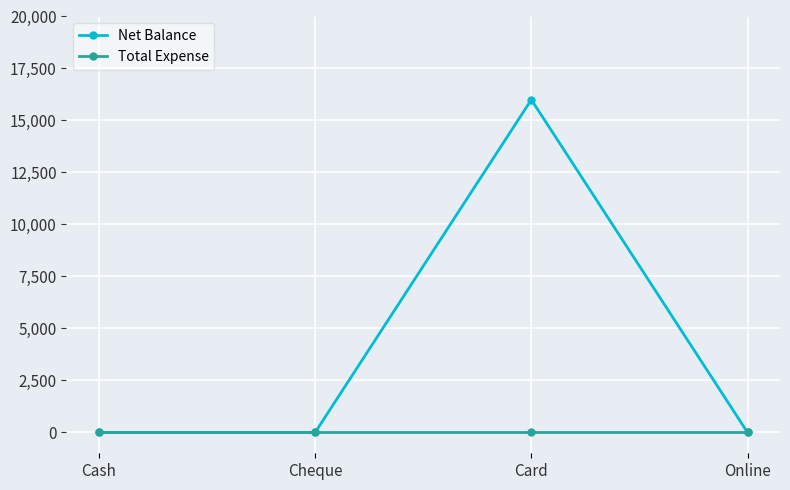

What is the highest value of the Net Balance series?

16000